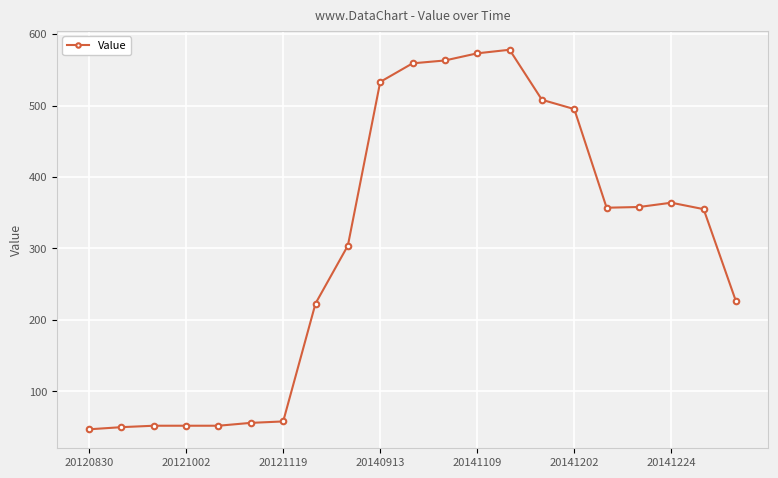

What is the smallest value displayed?

47